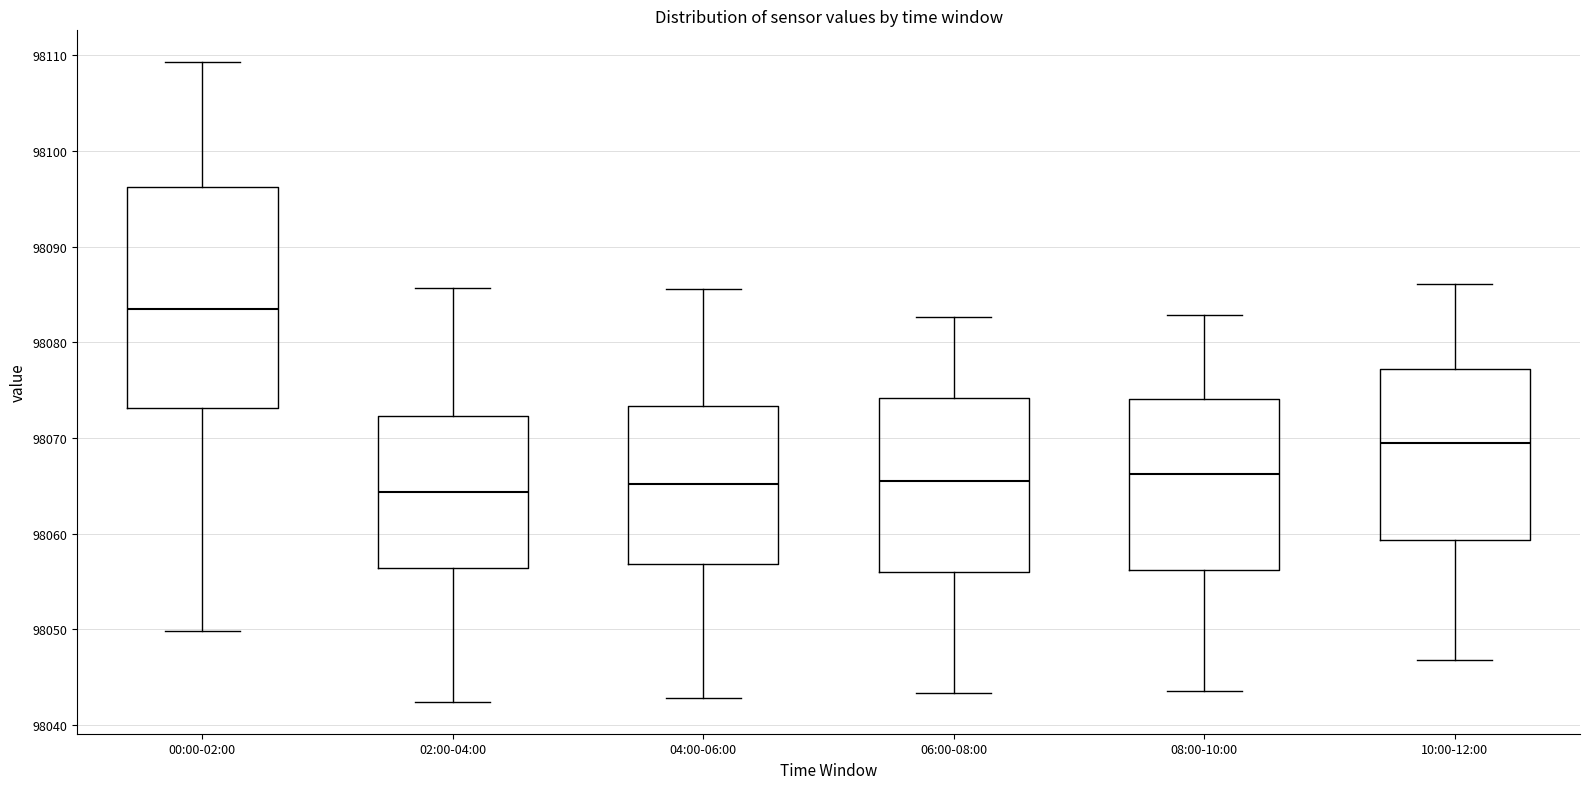

Reading left to right, transcribe this box plot: for each box, give where its median line is, the range the box spans, and where its two whiskers end, as read against the y-axis. The values are not printed on the chart, so give them approximately, as read against the axis.

00:00-02:00: median 98083, box 98073 to 98096, whiskers 98050 to 98109
02:00-04:00: median 98064, box 98056 to 98072, whiskers 98042 to 98086
04:00-06:00: median 98065, box 98057 to 98073, whiskers 98043 to 98086
06:00-08:00: median 98065, box 98056 to 98074, whiskers 98043 to 98083
08:00-10:00: median 98066, box 98056 to 98074, whiskers 98044 to 98083
10:00-12:00: median 98069, box 98059 to 98077, whiskers 98047 to 98086